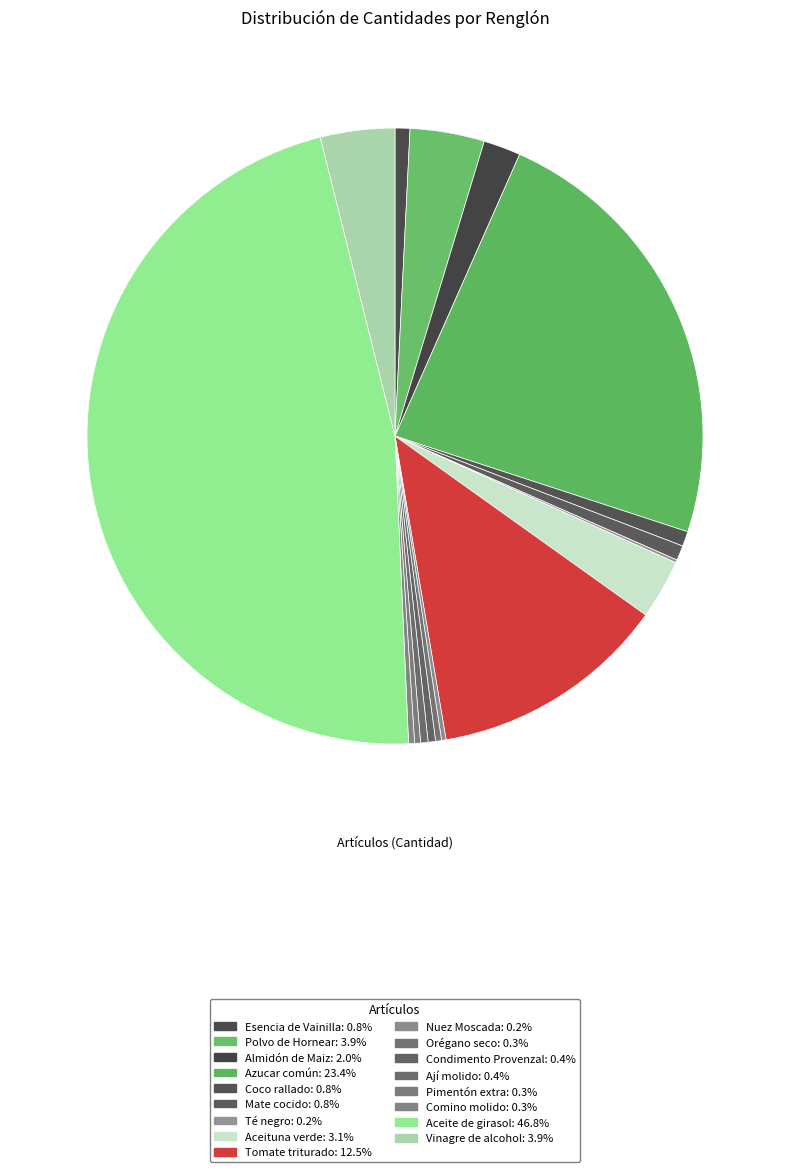

To the nearest percent, what is the combined percentage of Almidón de Maiz and Polvo de Hornear?

6%